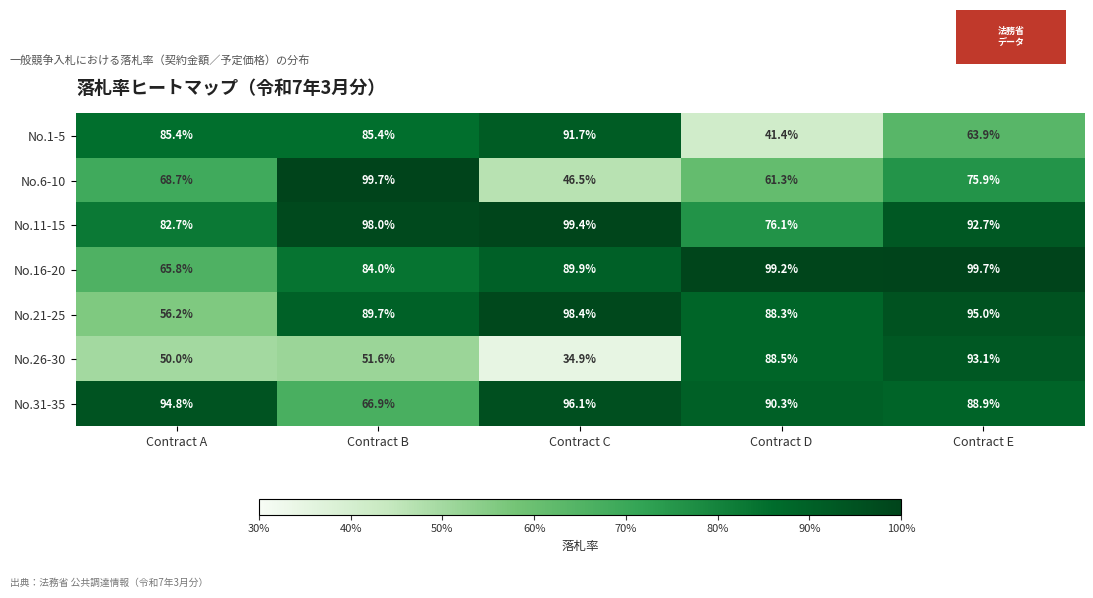

What is the smallest value displayed?

34.9